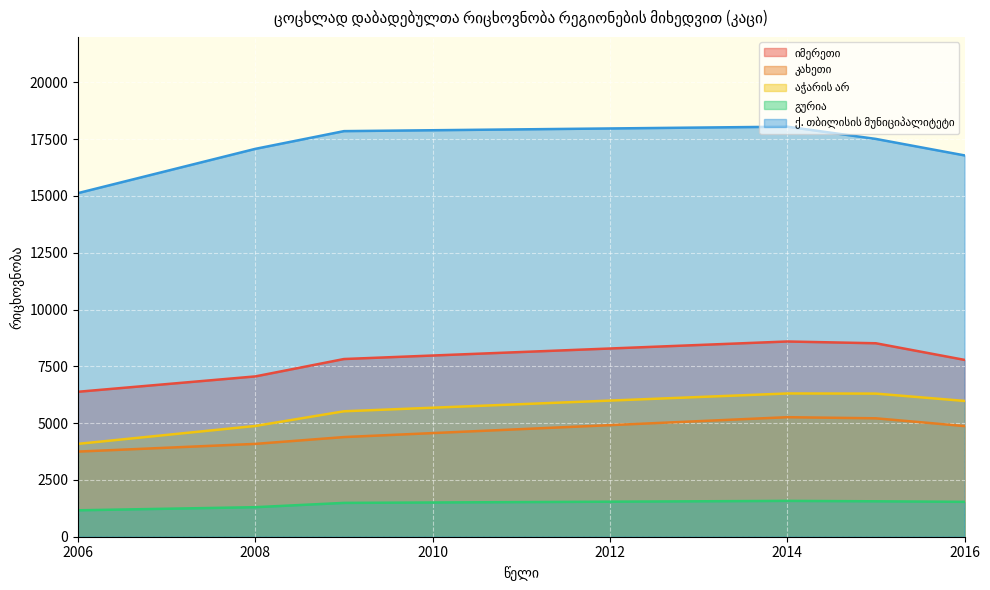

How many lines are shown in the chart?

5